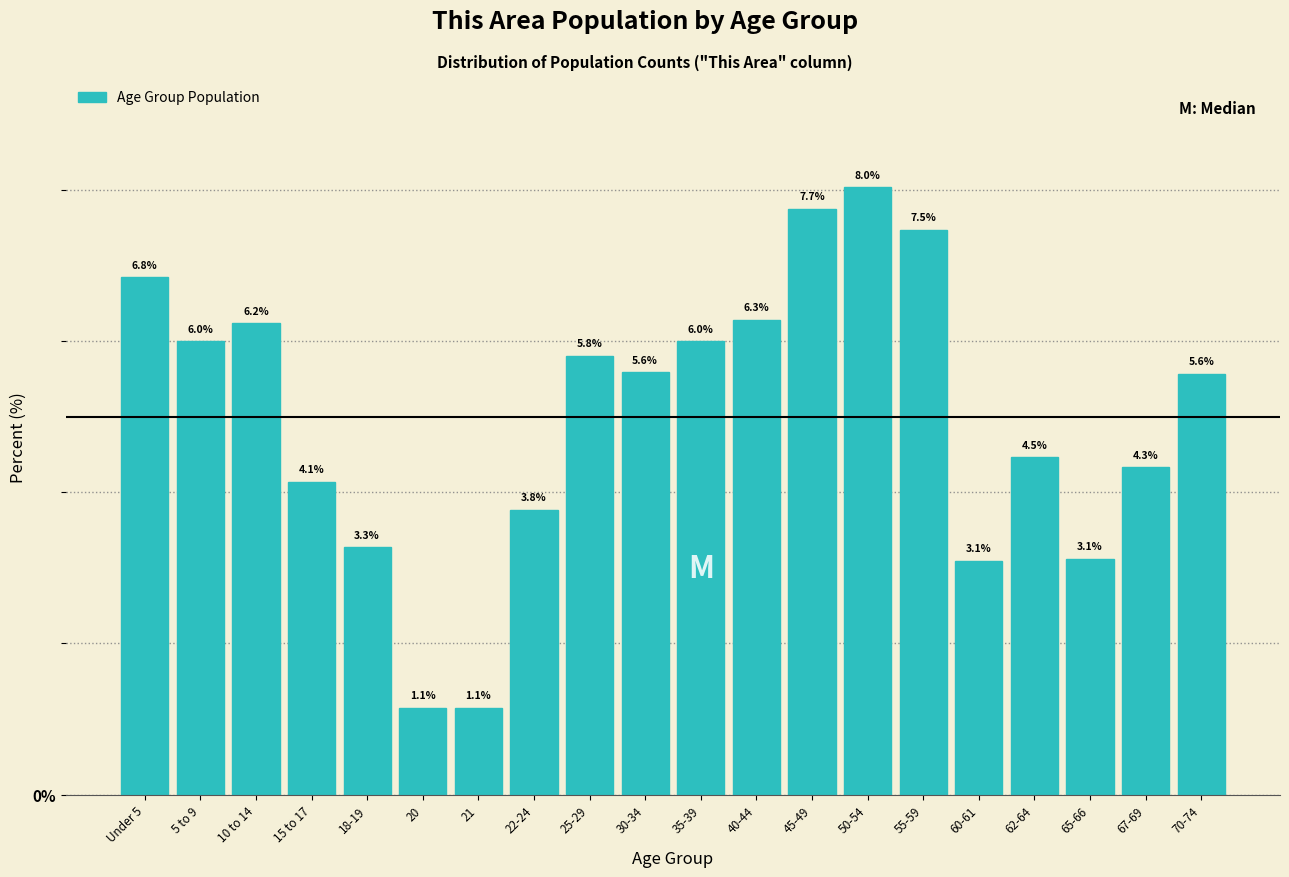

Reading left to right, transcribe all the data shown in this chart.

6.8	6.0	6.2	4.1	3.3	1.1	1.1	3.8	5.8	5.6	6.0	6.3	7.7	8.0	7.5	3.1	4.5	3.1	4.3	5.6